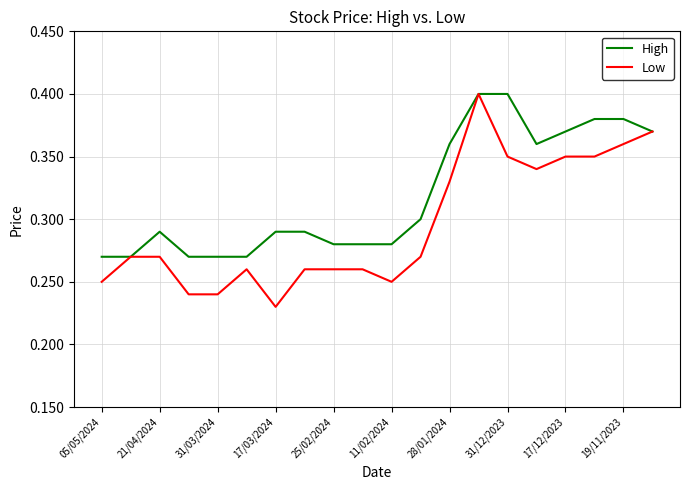

Which series has the widest spread of values?

Low